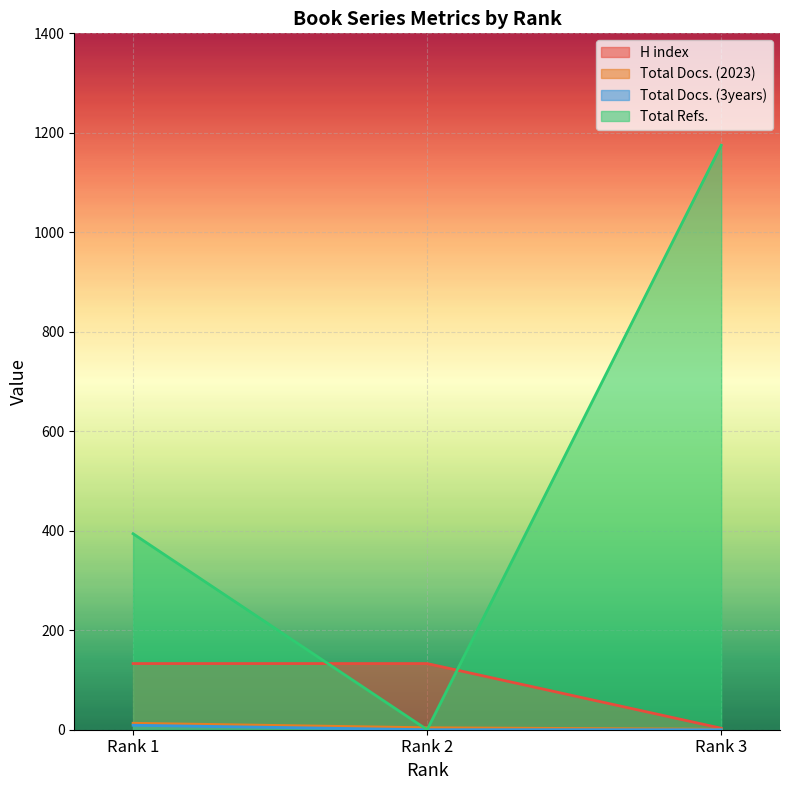

How many lines are shown in the chart?

4